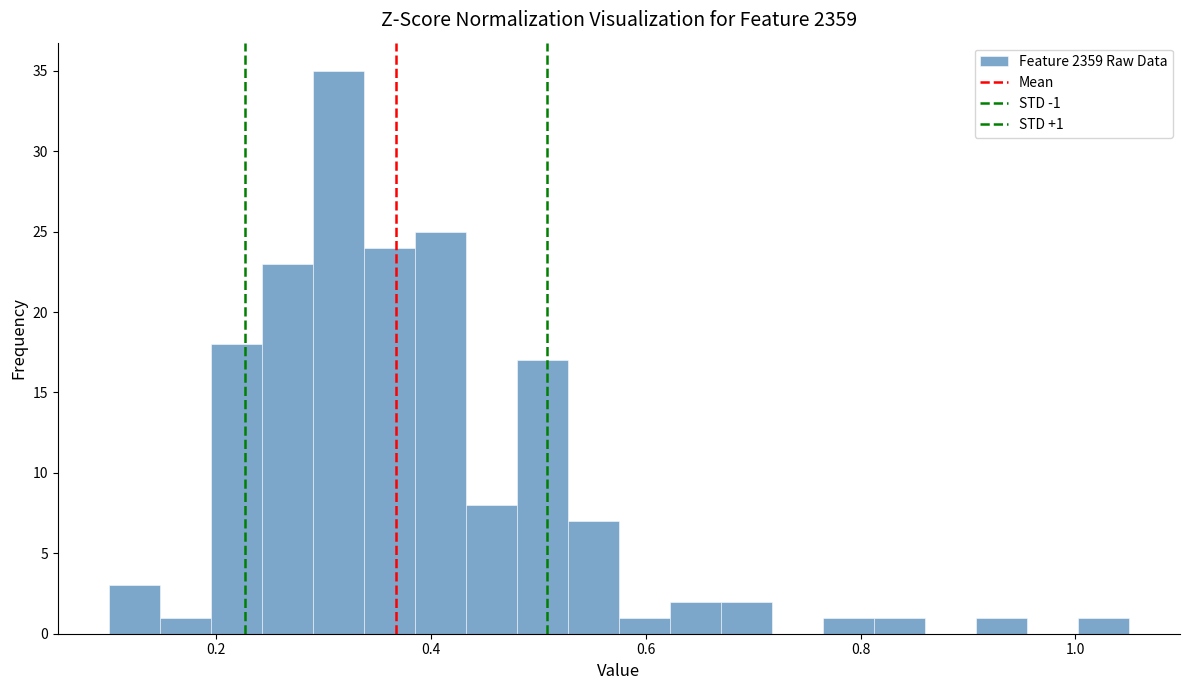

Around what value on the x-axis is the tallest bar? Give the approximate position of its centre, as read against the axis.

0.32